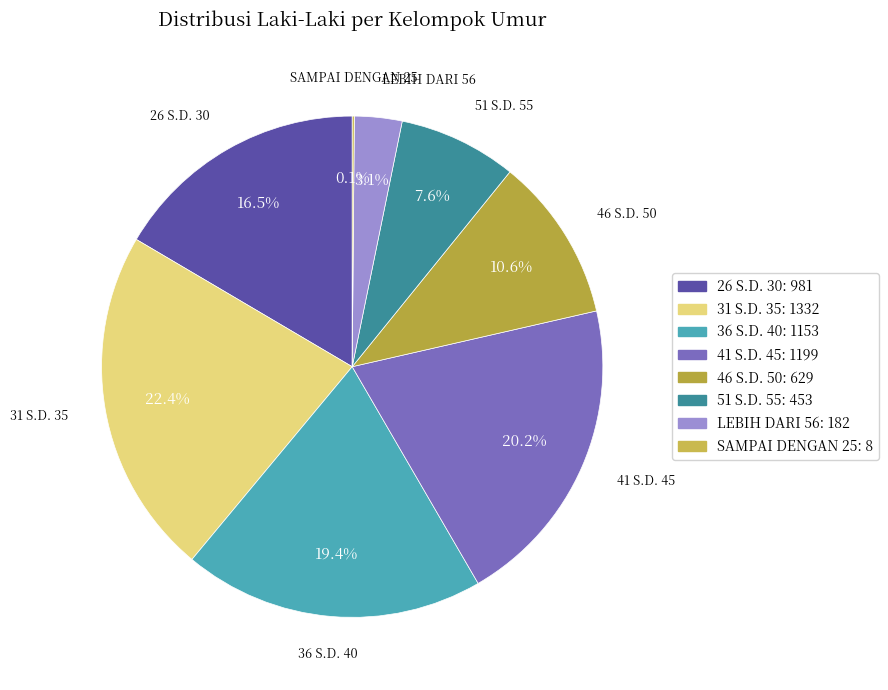

Rank the categories by value from lowest to highest.

SAMPAI DENGAN 25, LEBIH DARI 56, 51 S.D. 55, 46 S.D. 50, 26 S.D. 30, 36 S.D. 40, 41 S.D. 45, 31 S.D. 35